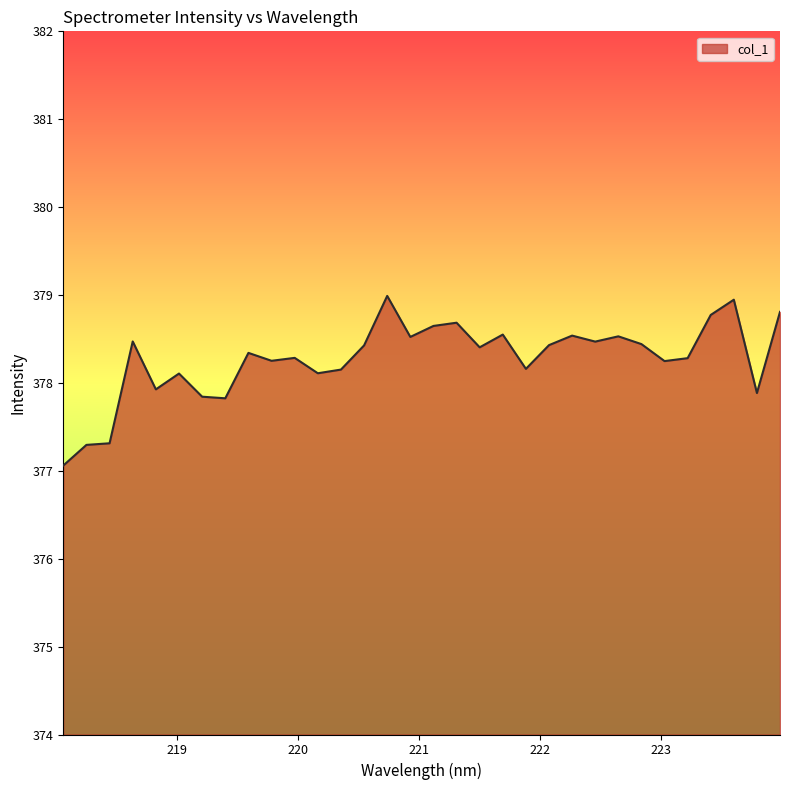

What is the maximum value shown in the chart?

379.0